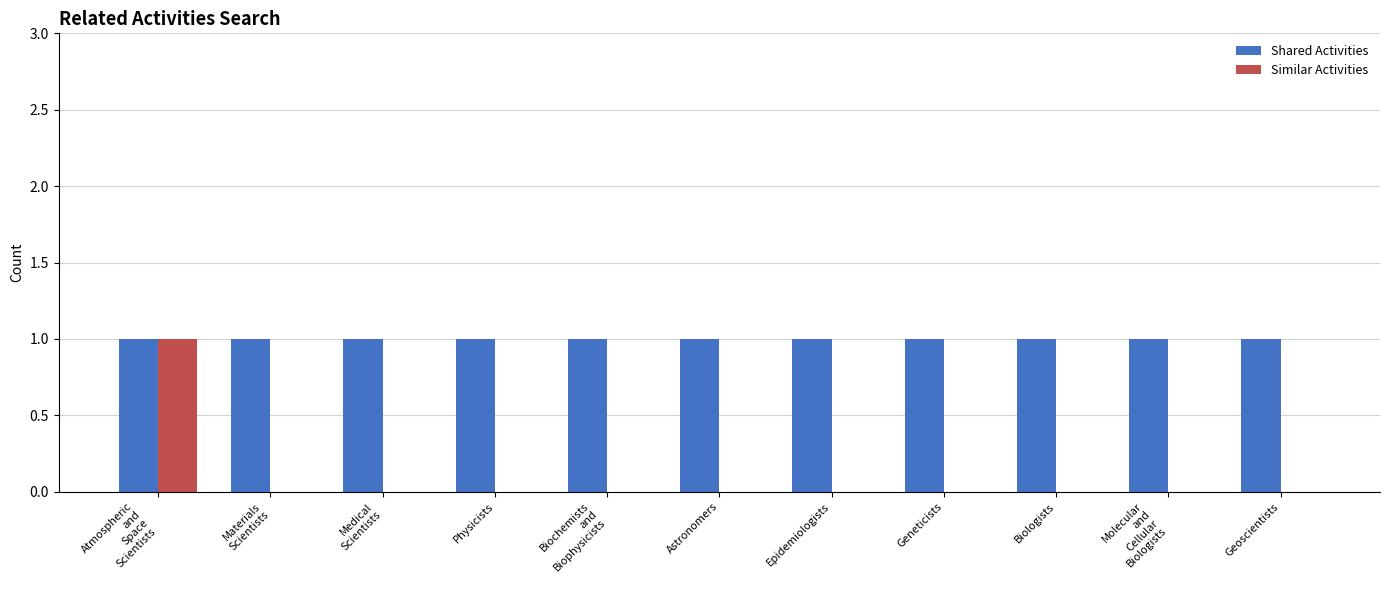

Is it true that Shared Activities equals 1 at Epidemiologists?

True